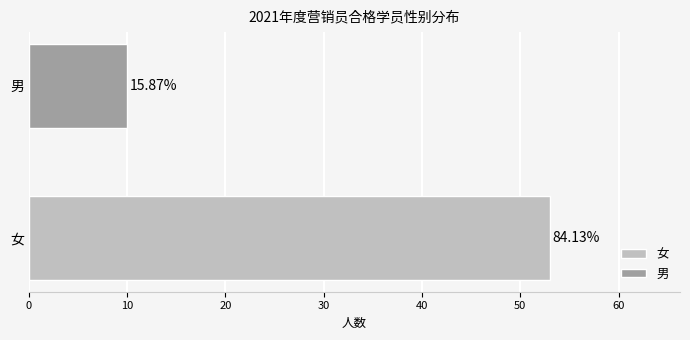

What is the average value?

32